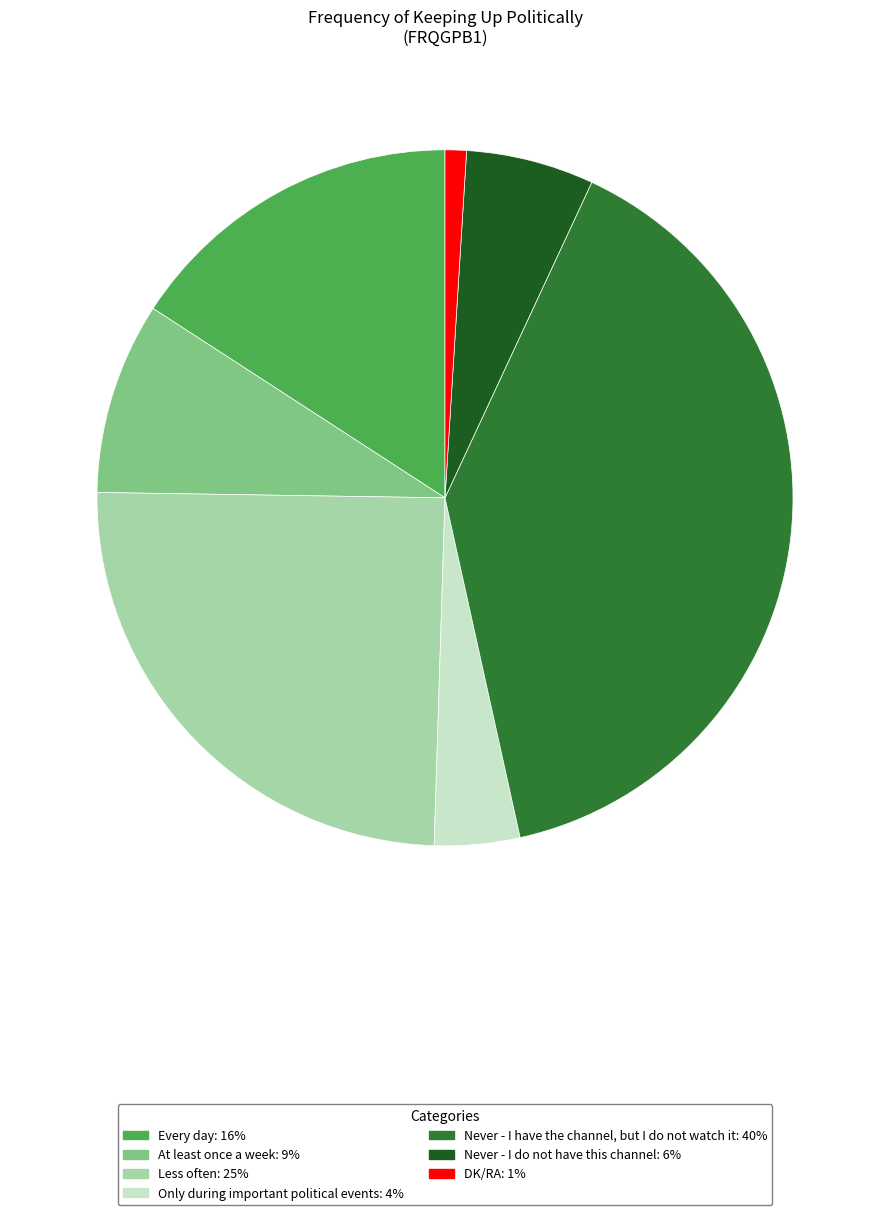

The Only during important political events slice represents 4% of the pie. True or false?

True